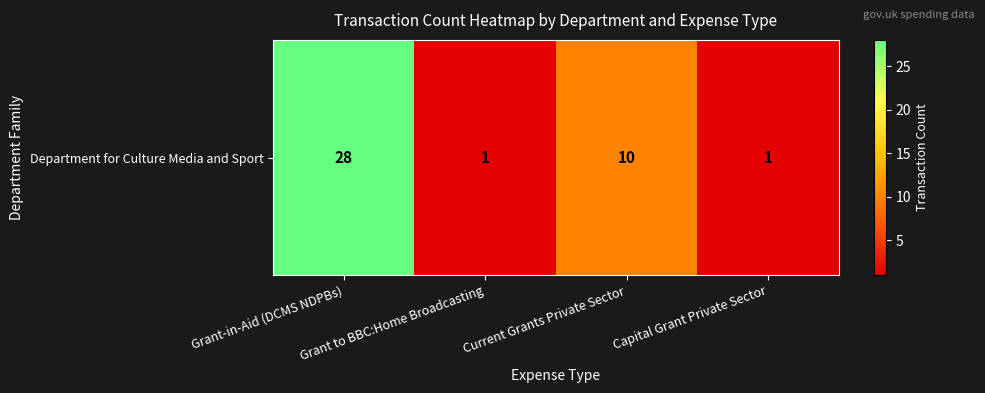

Reading right to left, transcribe all the data shown in this chart.

Capital Grant Private Sector=1	Current Grants Private Sector=10	Grant to BBC:Home Broadcasting=1	Grant-in-Aid (DCMS NDPBs)=28